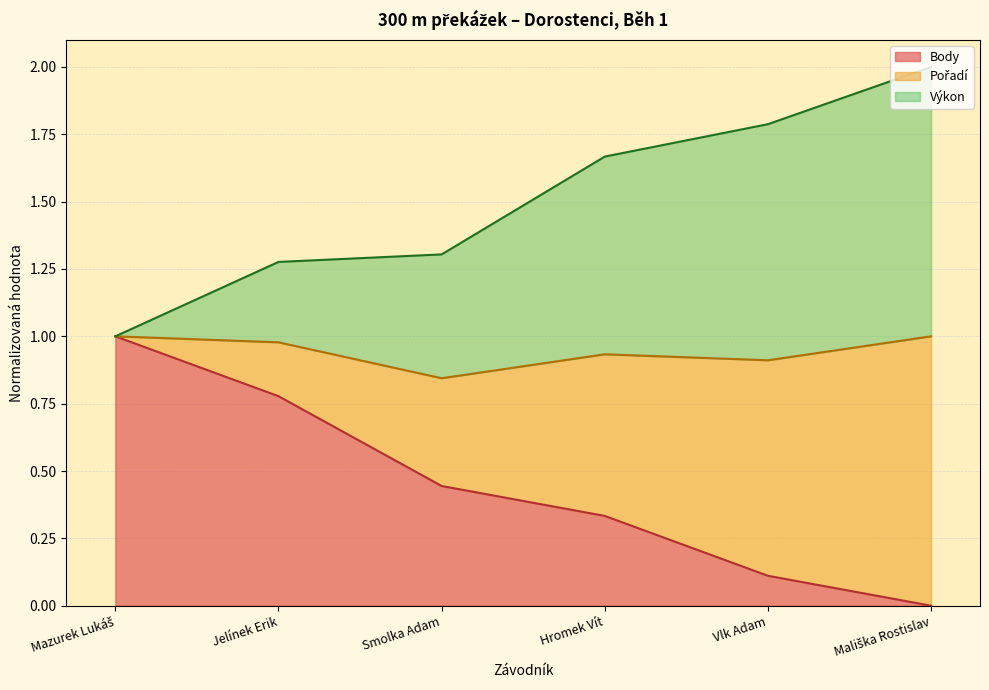

True or false: Body has a value of 0.1 at Vlk Adam.

True